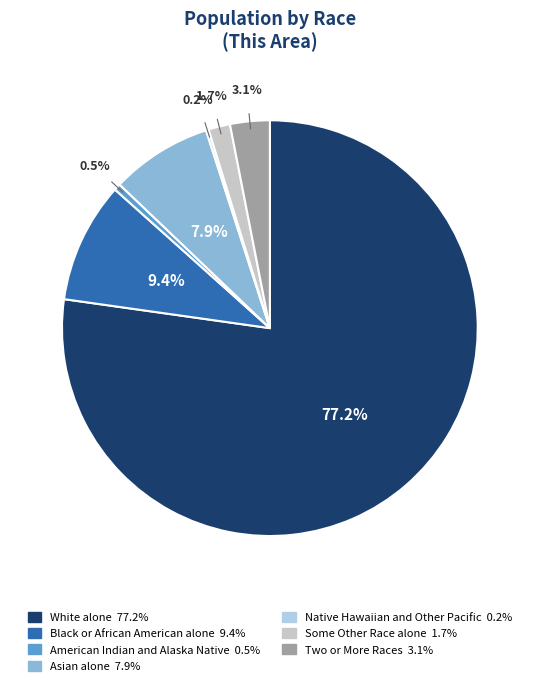

Which slice is the largest?

White alone